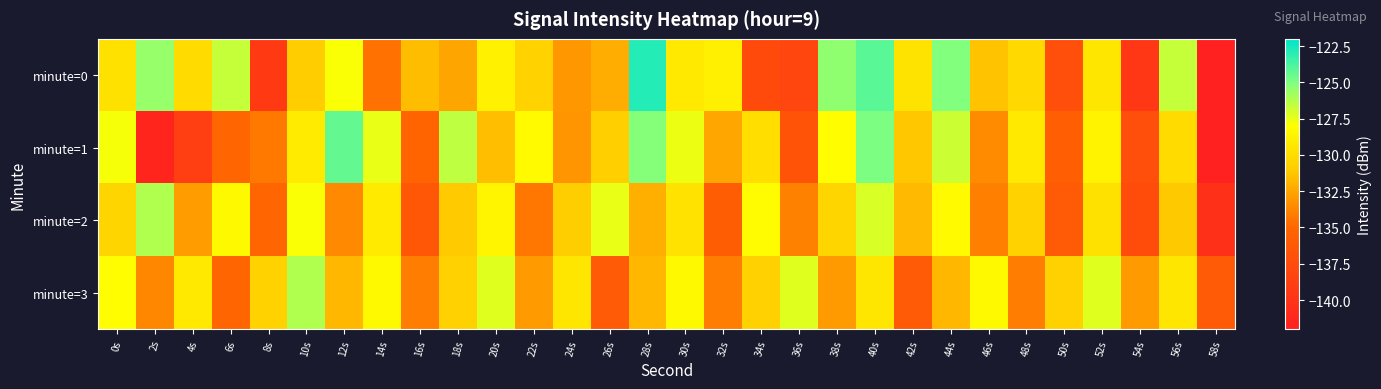

List the series in order of their peak value, lowest first.

minute=2, minute=3, minute=1, minute=0